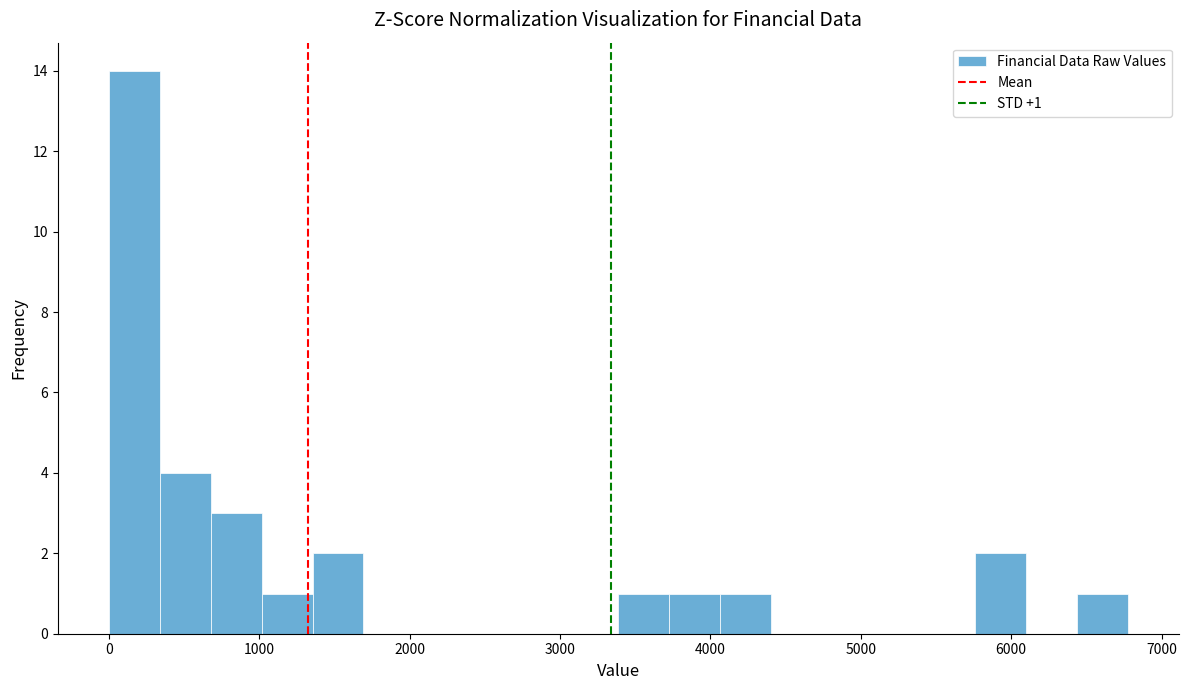

Read against the x-axis, roughly where is the centre of the tallest bar?

200